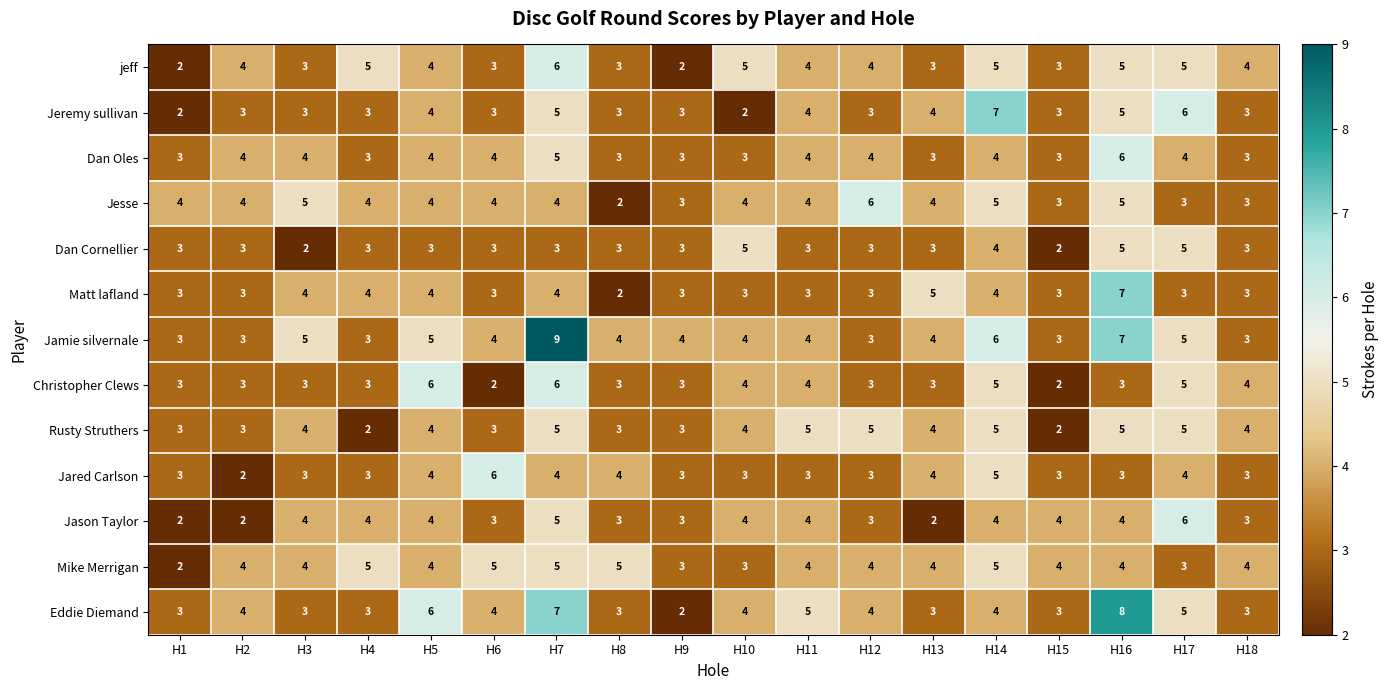

What is the spread (max minus min) of values at H9?

2